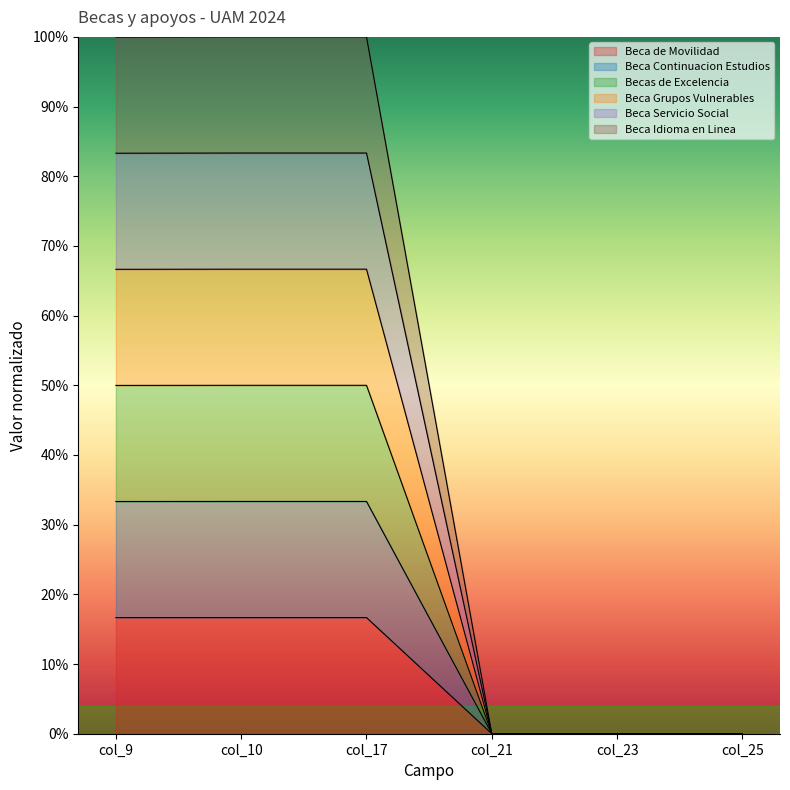

List the series in order of their overall mean, highest first.

Beca para la continuacion de Estudios, Becas de Excelencia, Beca para grupos vulnerables, Beca de servicio social, Beca para curso de idioma, Beca de Movilidad para Participantes